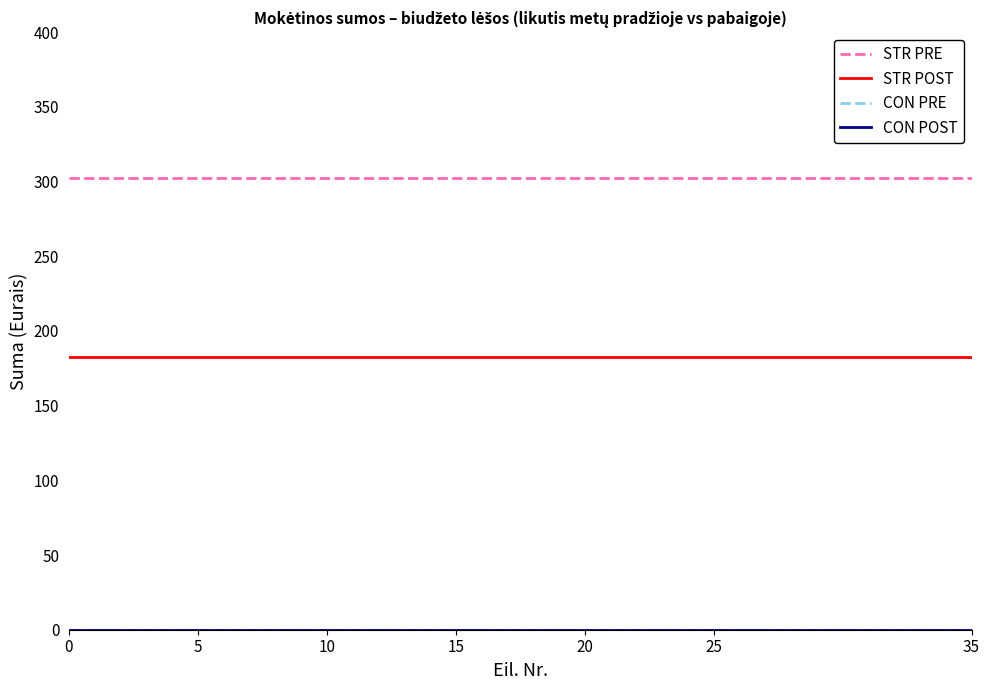

True or false: CON POST and CON PRE cross at least once.

False